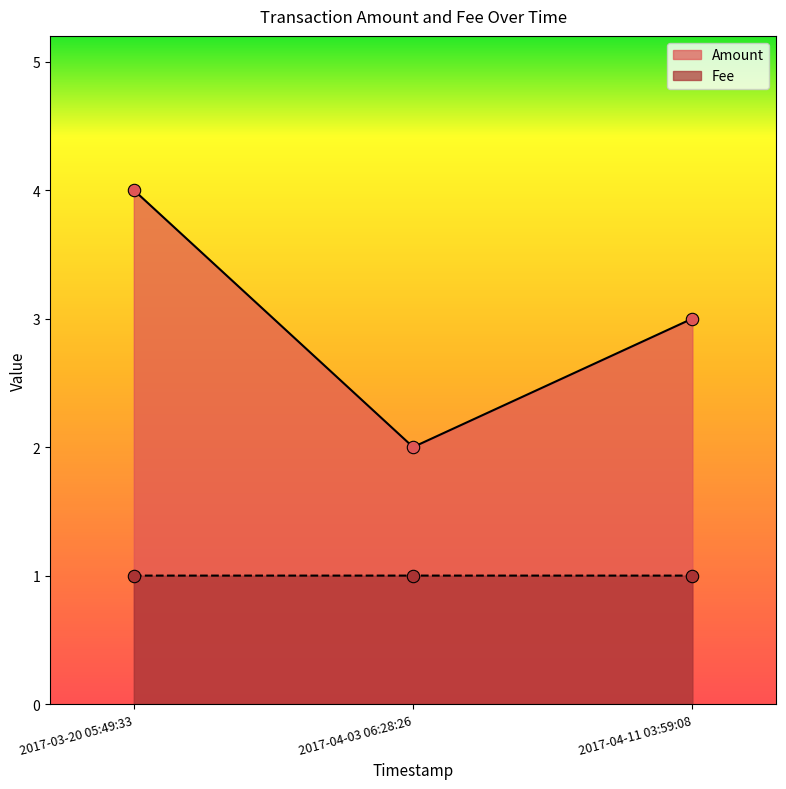

Which series has the largest total across all categories?

Amount